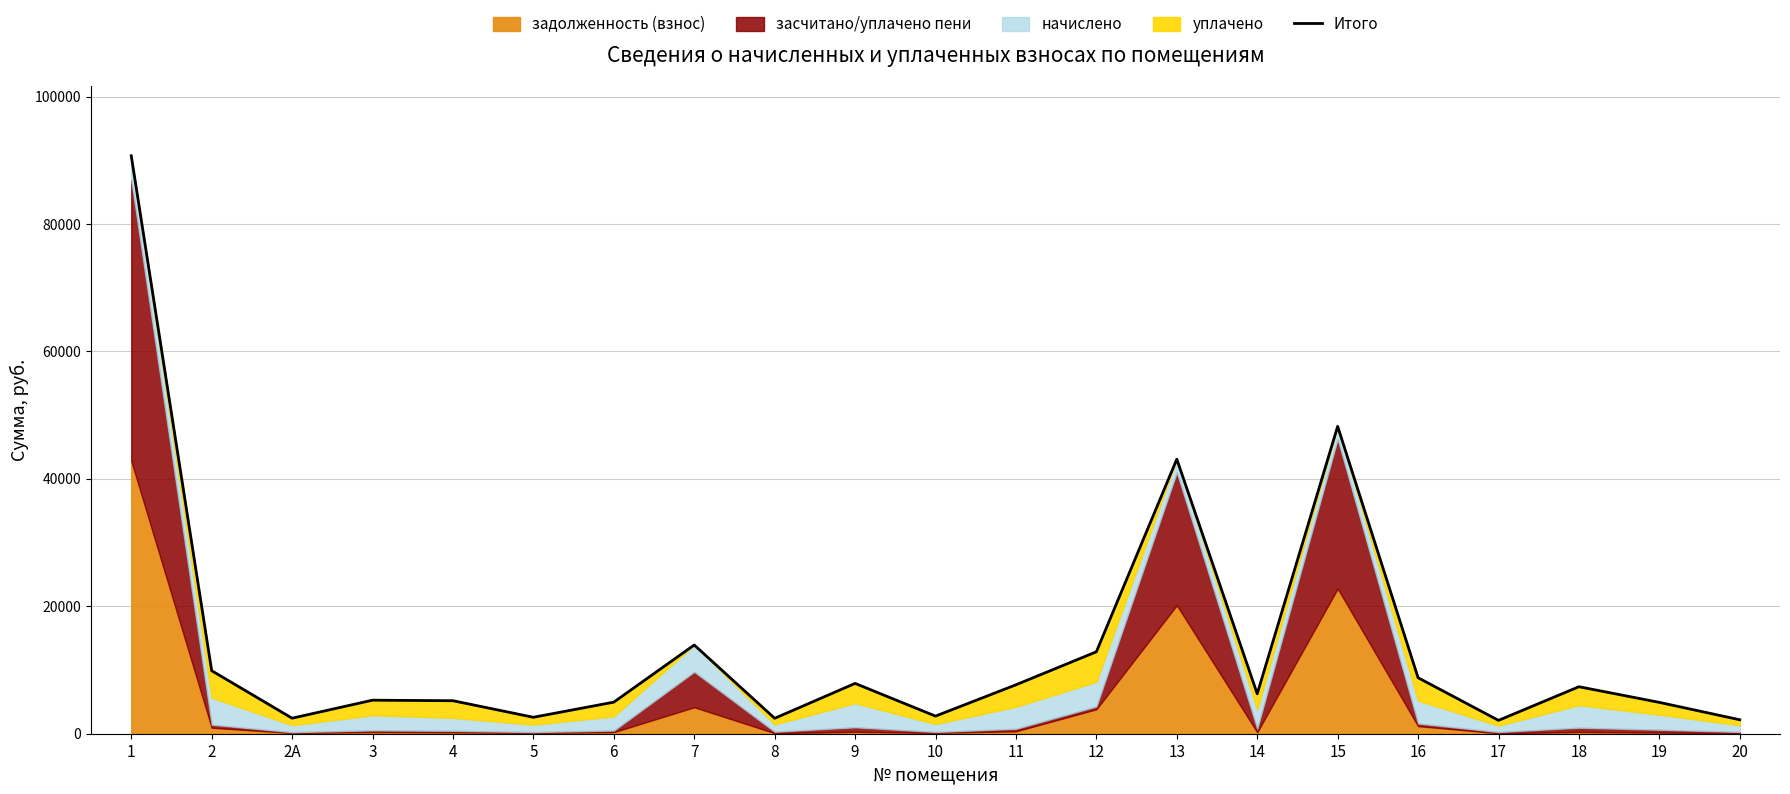

What is the greatest value displayed?

90713.3